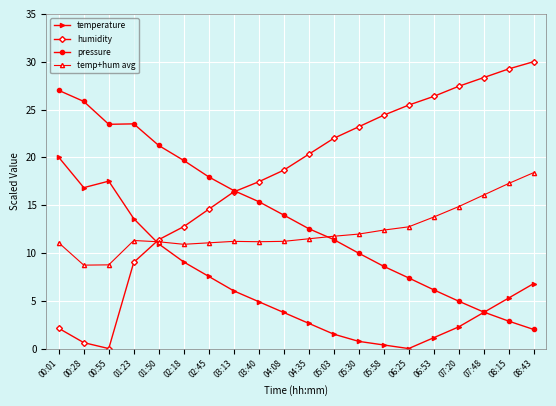

The value of temperature at 00:01 is 28.5. True or false?

False